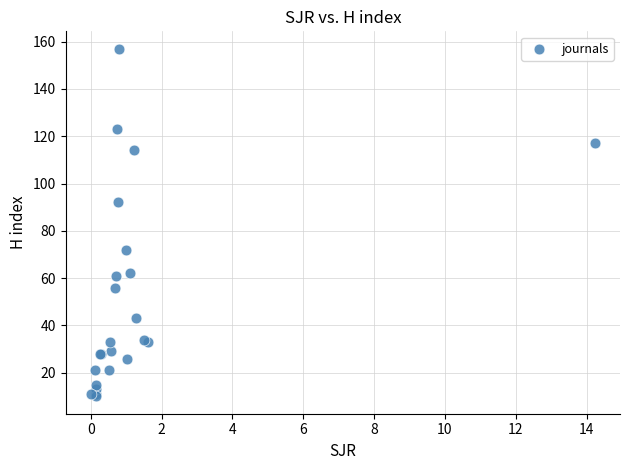

What Y value in the scatter plot is closest to 83?

92